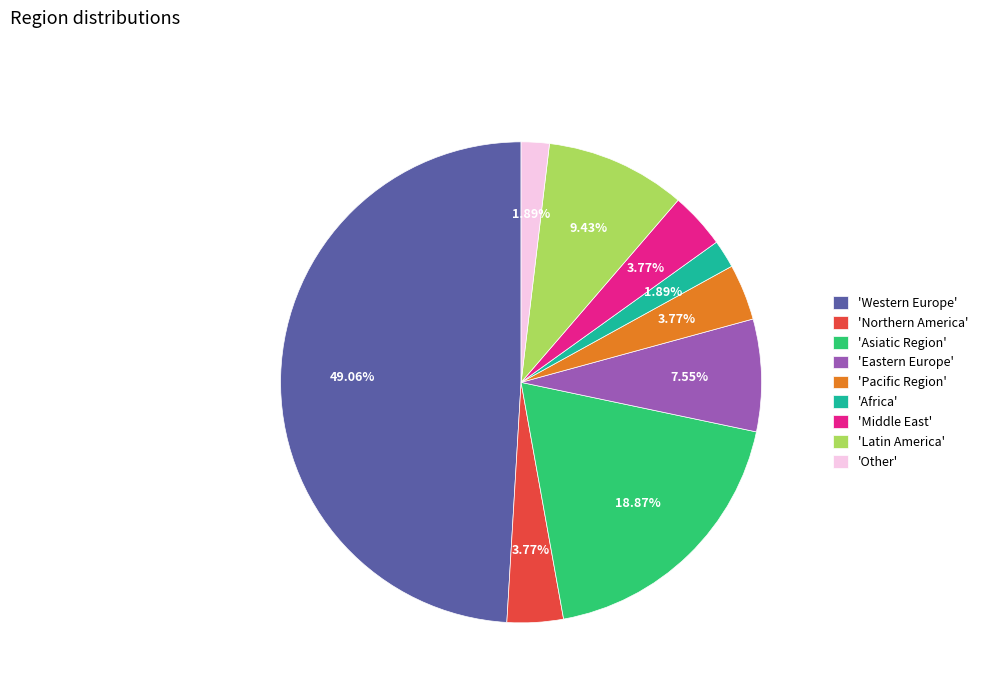

What is the largest slice in the pie chart?

'Western Europe'